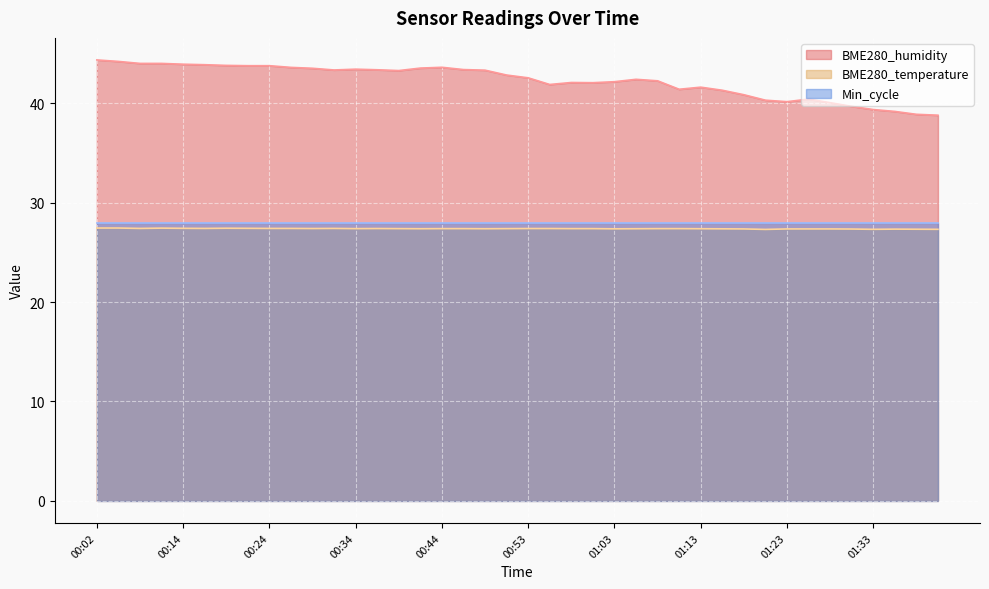

Is the value of BME280_humidity at 00:31 greater than the value of BME280_temperature at 01:30?

Yes